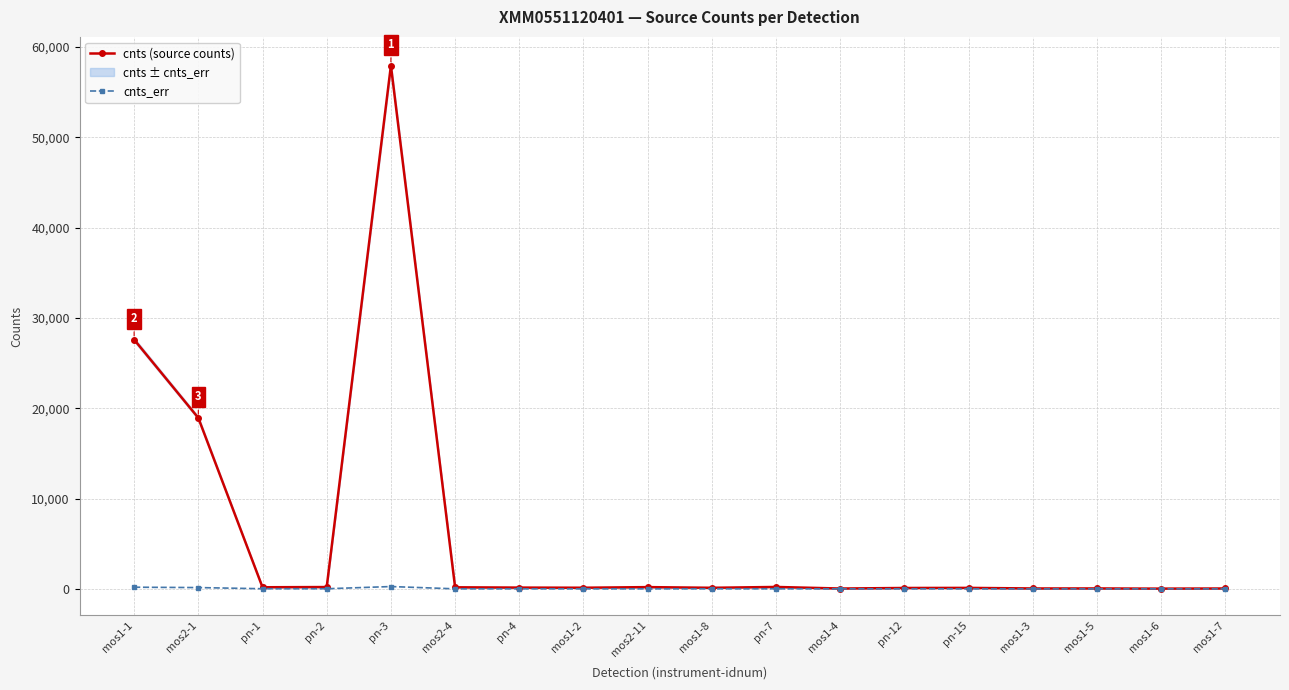

Reading left to right, what are all the values shown in this chart?

cnts (source counts): 27612.4	18945.3	191.6	216.0	57951.8	187.1	154.8	139.5	208.0	132.2	225.9	51.3	112.3	122.5	58.6	60.6	40.9	56.9
cnts_err: 196.9	157.0	28.0	26.2	270.9	17.8	18.5	15.9	18.7	20.7	21.7	15.4	21.0	15.4	11.0	11.3	16.0	11.3